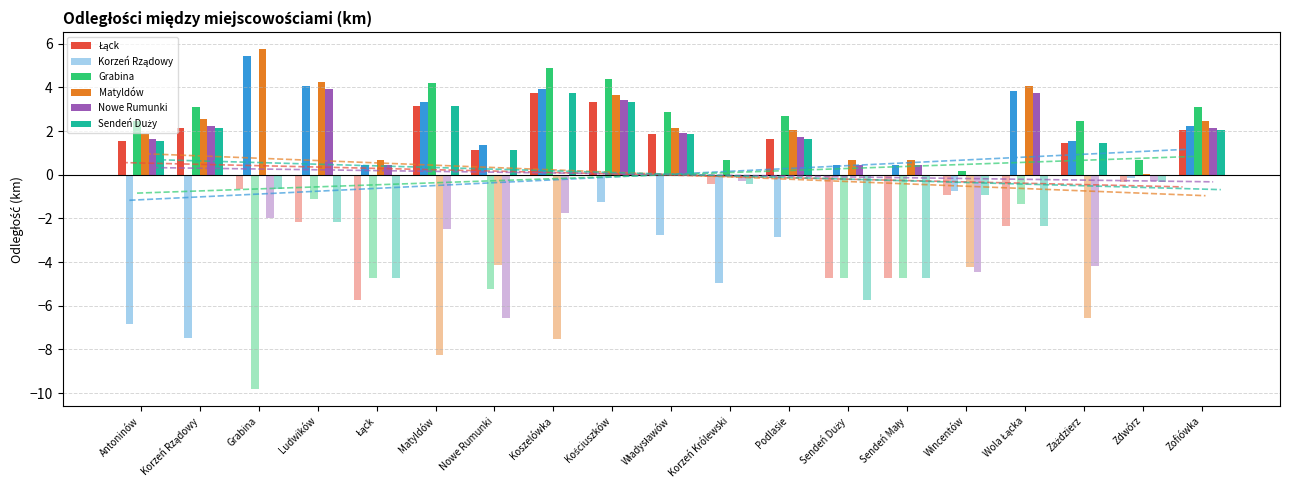

What position from the left is Podlasie?

12